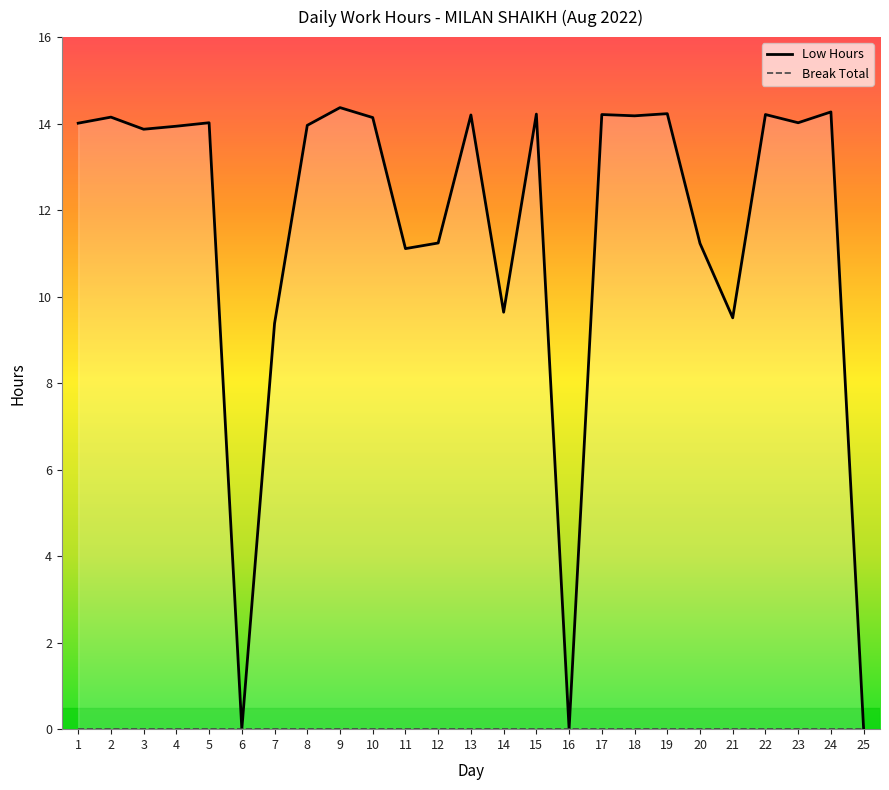

Reading left to right, what are all the values shown in this chart?

1=14.0	2=14.2	3=13.9	4=13.9	5=14.0	6=0.0	7=9.4	8=14.0	9=14.4	10=14.1	11=11.1	12=11.2	13=14.2	14=9.6	15=14.2	16=0.0	17=14.2	18=14.2	19=14.2	20=11.2	21=9.5	22=14.2	23=14.0	24=14.3	25=0.0